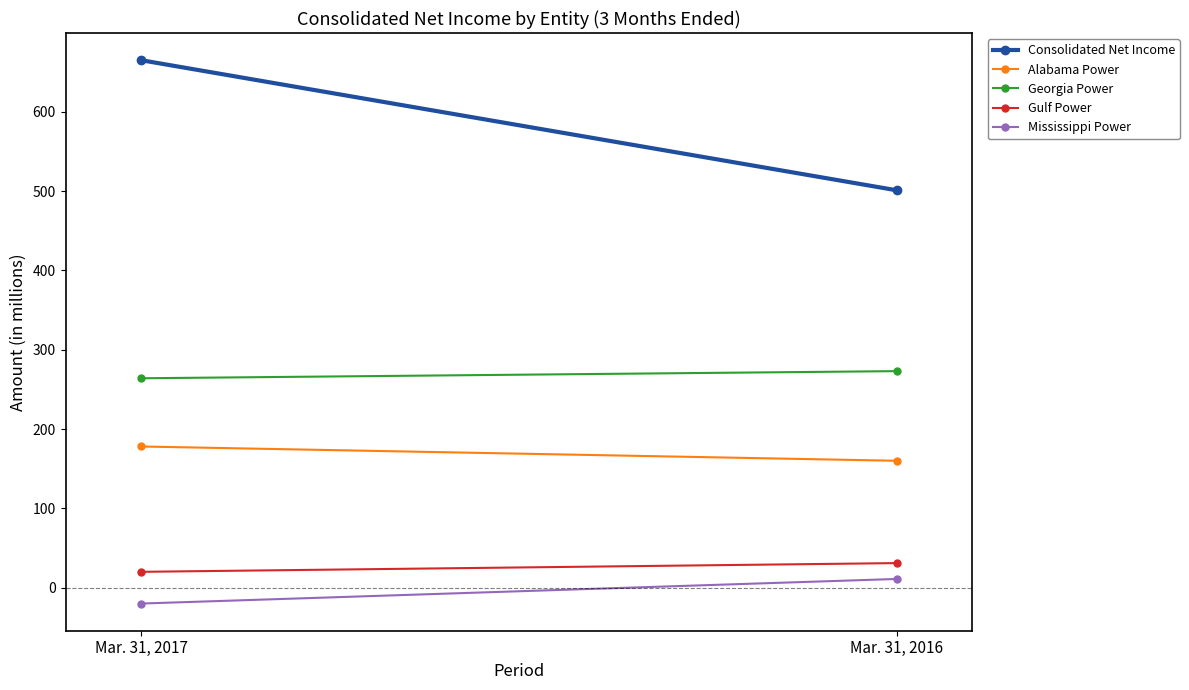

At which category does the chart reach its peak across all series?

Mar. 31, 2017